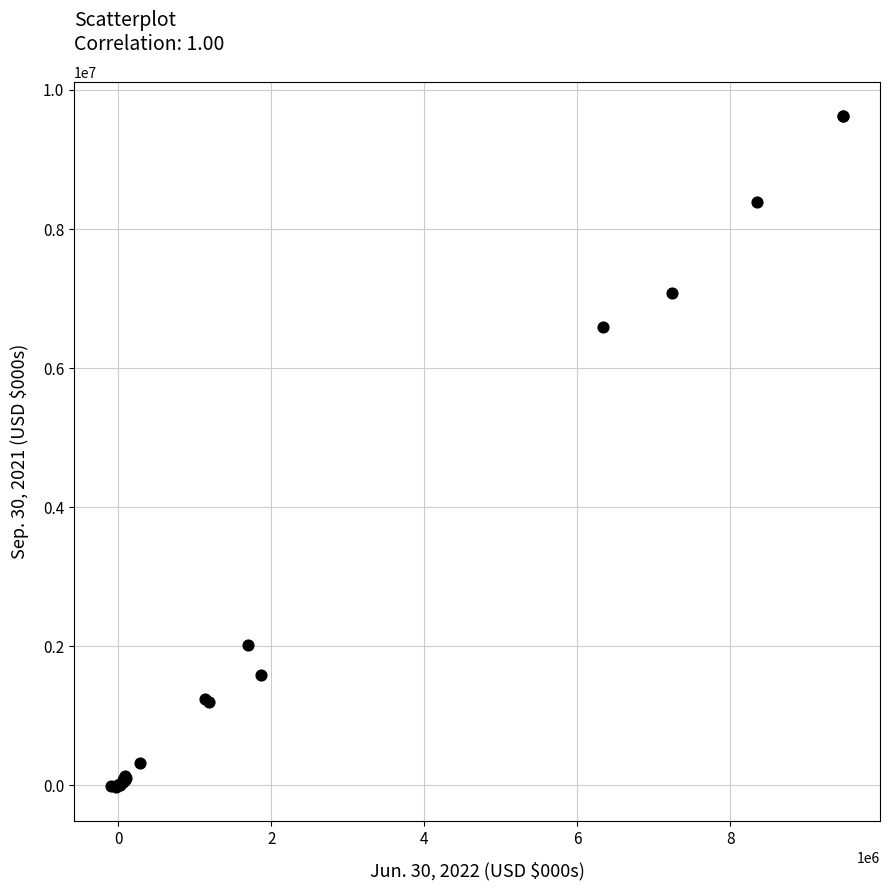

What Y value in the scatter plot is closest to 4799929?

6597396